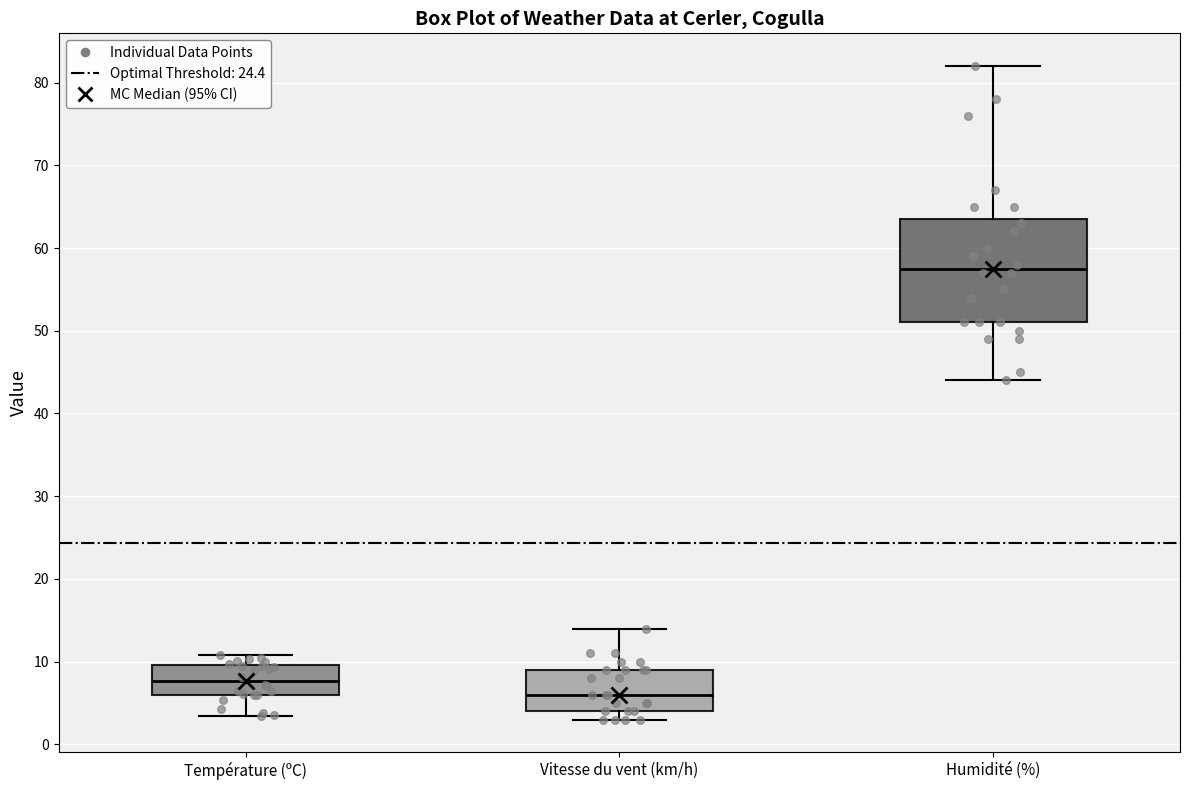

Reading left to right, read every box against the y-axis: the position of its median line, the range the box covers, and the ends of its whiskers. The values are not printed on the chart, so give them approximately, as read against the axis.

Température (ºC): median 8, box 6 to 10, whiskers 3 to 11
Vitesse du vent (km/h): median 6, box 4 to 9, whiskers 3 to 14
Humidité (%): median 58, box 51 to 64, whiskers 44 to 82